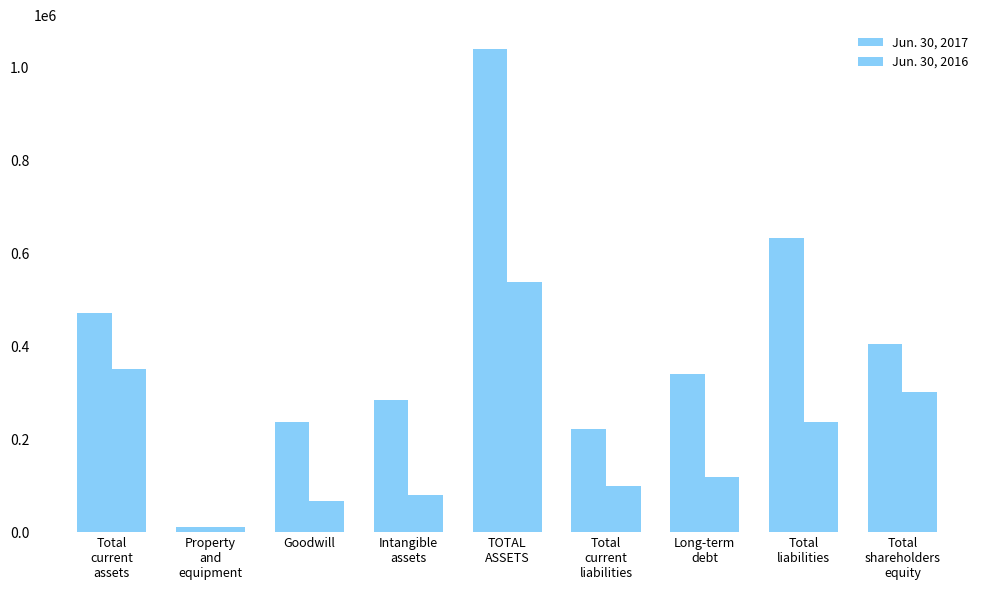

How many data points in Jun. 30, 2016 are less than 118592?

4